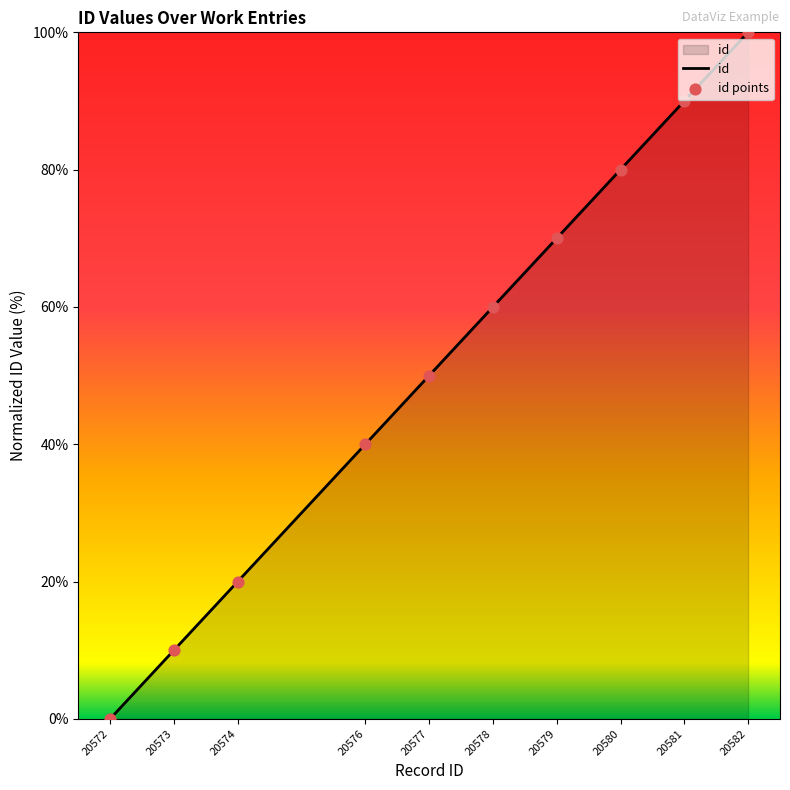

Rank the categories by value from lowest to highest.

20572, 20573, 20574, 20576, 20577, 20578, 20579, 20580, 20581, 20582